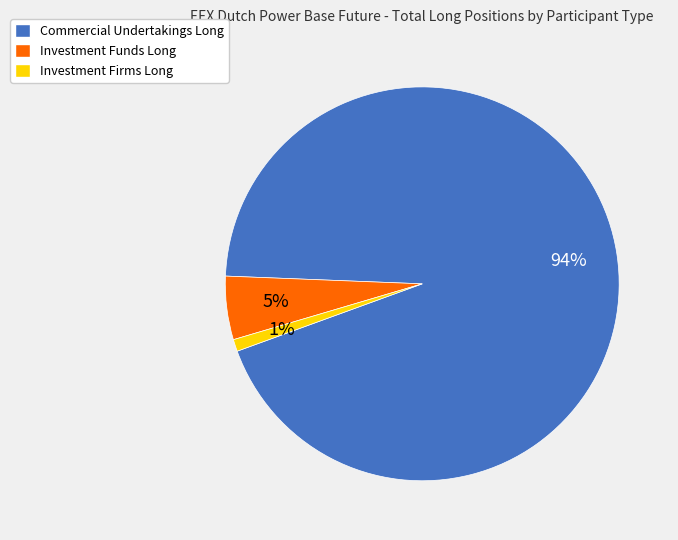

Rank the categories by value from lowest to highest.

Investment Firms Long, Investment Funds Long, Commercial Undertakings Long